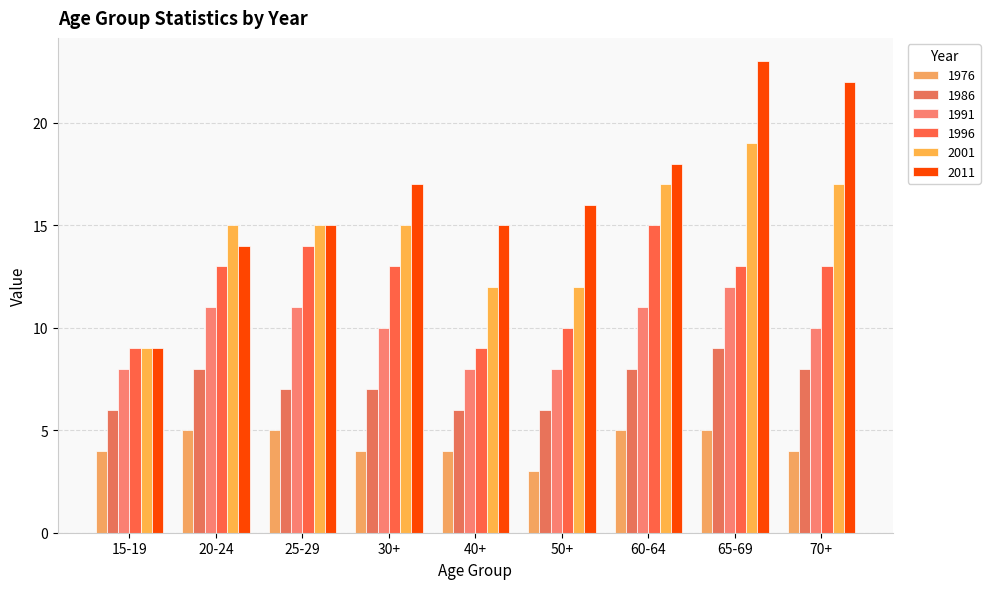

Rank the categories by 1986 value from lowest to highest.

15-19, 40+, 50+, 25-29, 30+, 20-24, 60-64, 70+, 65-69